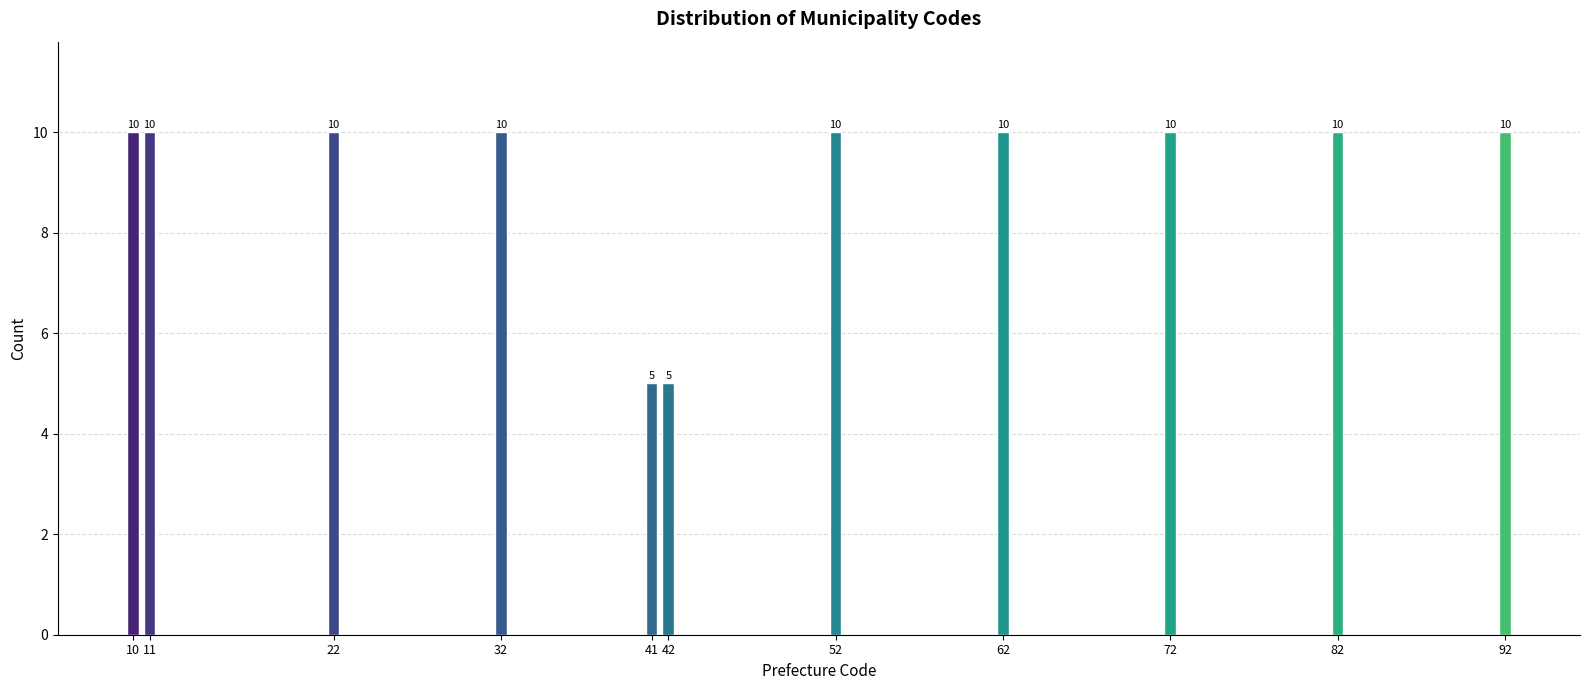

Reading left to right, list all the values displayed in this chart.

10=10	11=10	22=10	32=10	41=5	42=5	52=10	62=10	72=10	82=10	92=10